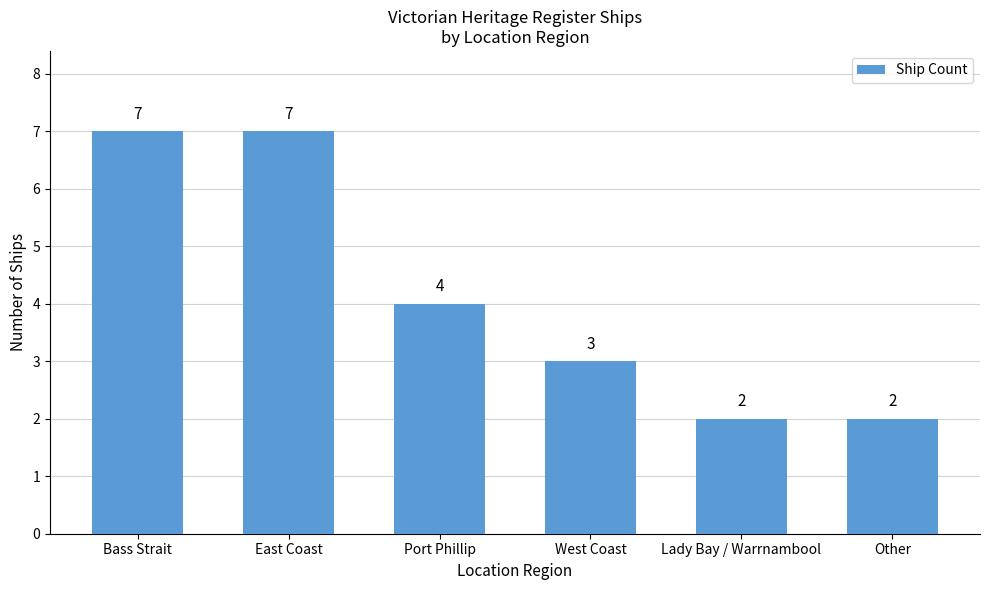

Count the number of categories in the chart.

6